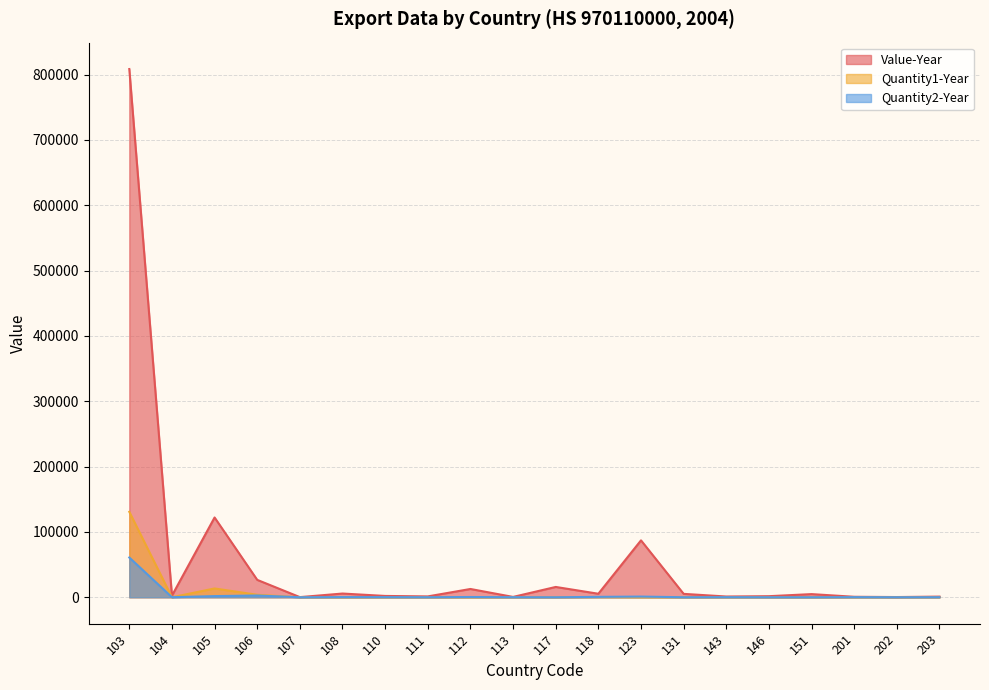

Reading right to left, list all the values displayed in this chart.

Value-Year: 1012	339	740	4838	1655	1154	5222	87104	5399	15799	535	12687	1322	2027	5713	235	26630	122114	2462	808515
Quantity1-Year: 31	25	37	2	1	25	11	48	342	1	3	29	8	23	23	29	3829	13473	19	130778
Quantity2-Year: 102	50	180	28	28	151	55	1076	619	20	112	415	80	203	261	11	2709	1777	120	60834